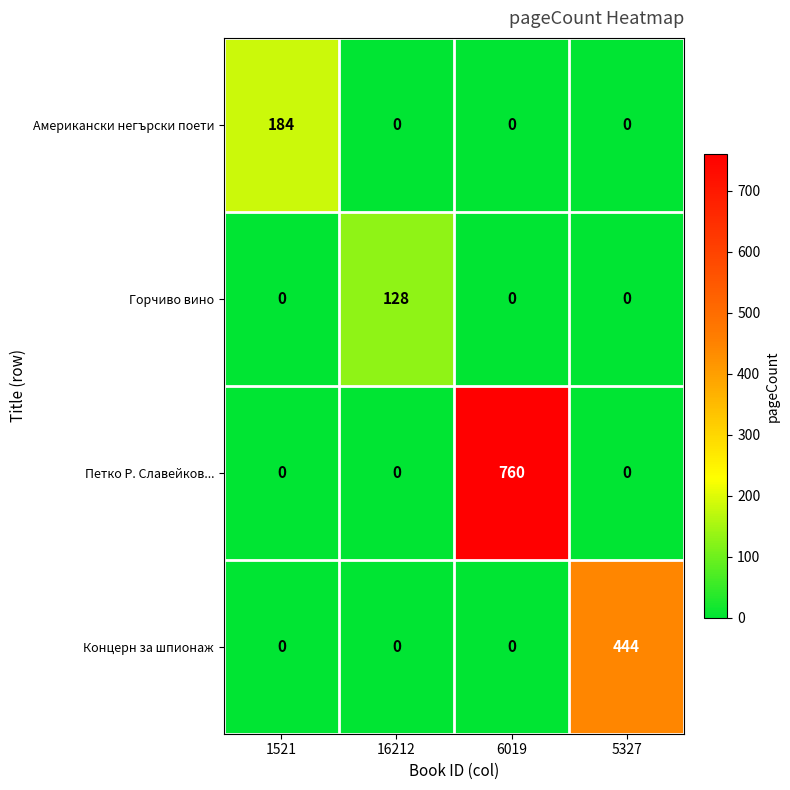

Reading right to left, extract all data points from this chart.

Американски негърски поети: 0	0	0	184
Горчиво вино: 0	0	128	0
Петко Р. Славейков...: 0	760	0	0
Концерн за шпионаж: 444	0	0	0